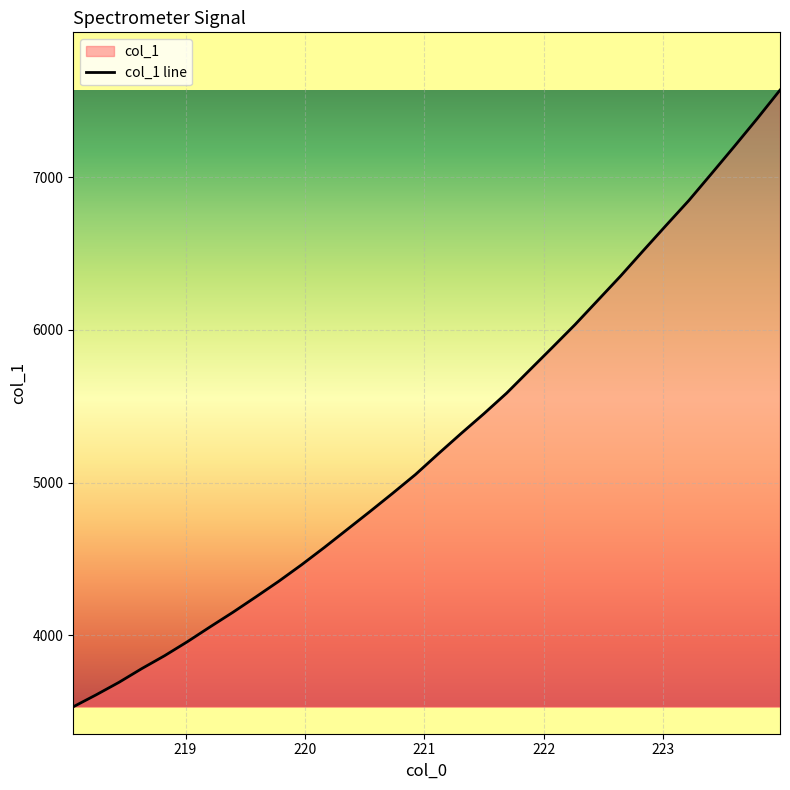

What is the difference between the maximum and minimum values?

4041.7